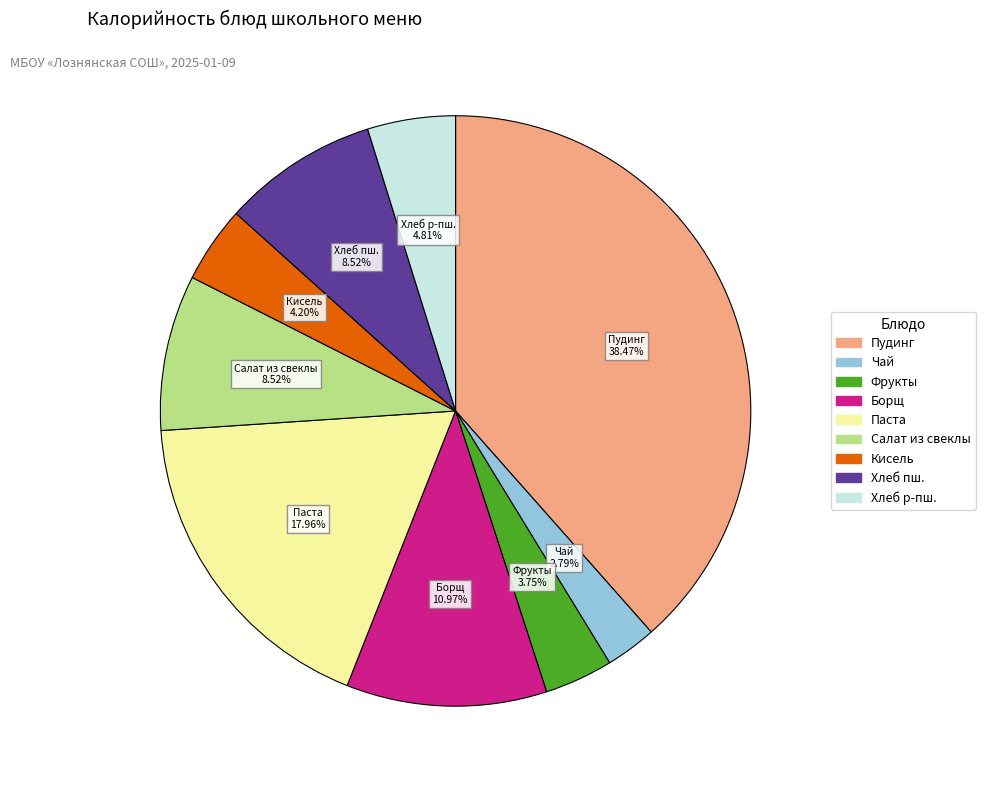

Is there any slice that represents more than half of the pie?

No